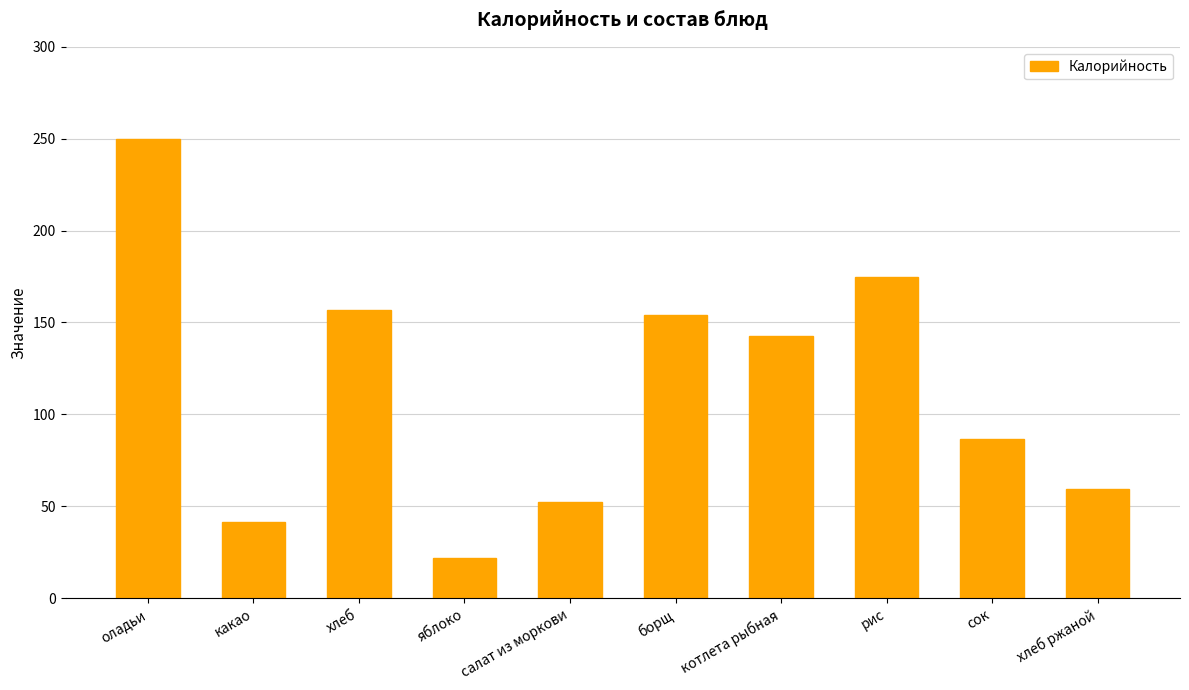

What is the sum of the values at борщ and котлета рыбная?

296.6